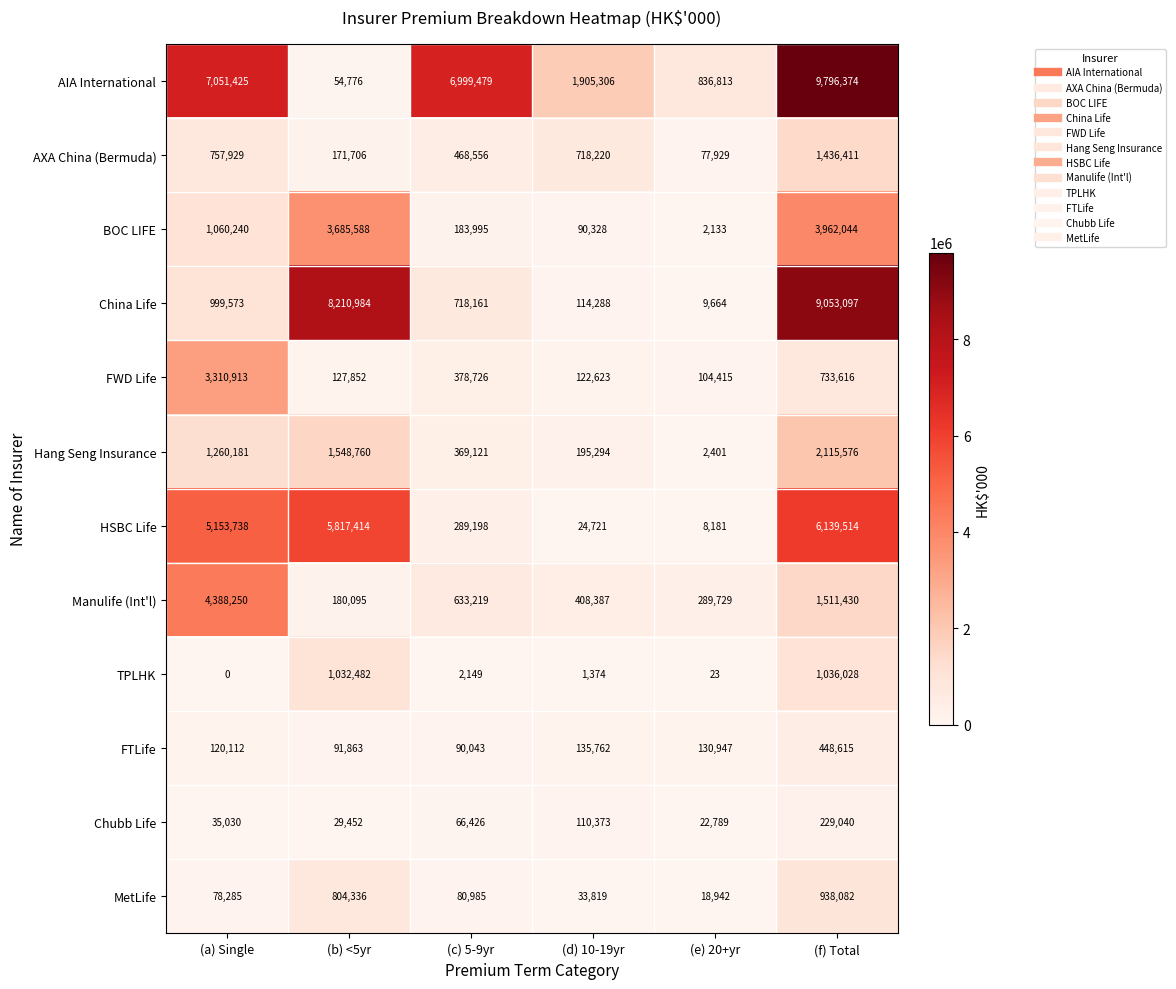

At which category does the chart reach its peak across all series?

(f) Total